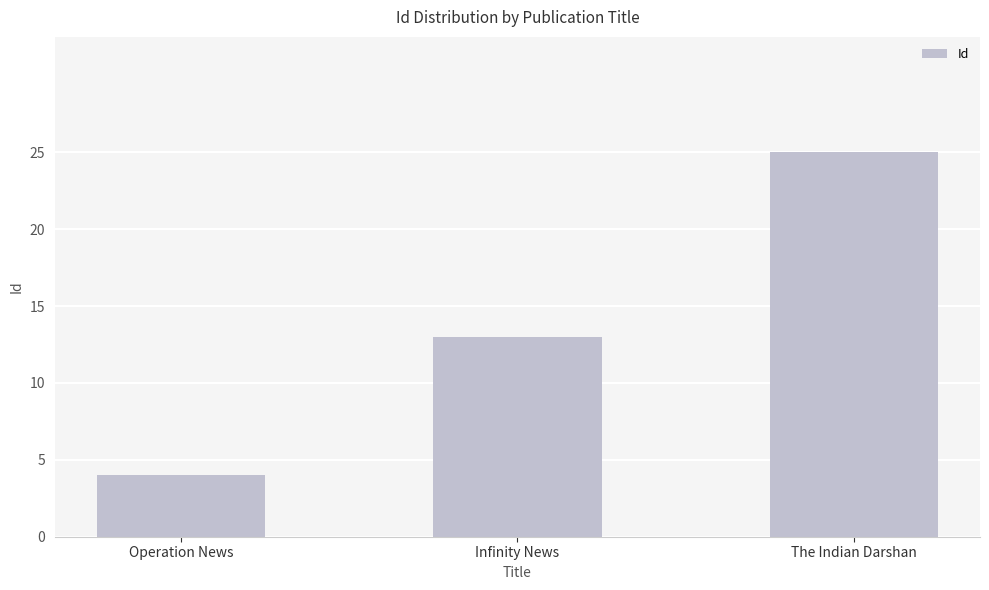

What is the difference between the second highest and minimum values?

9